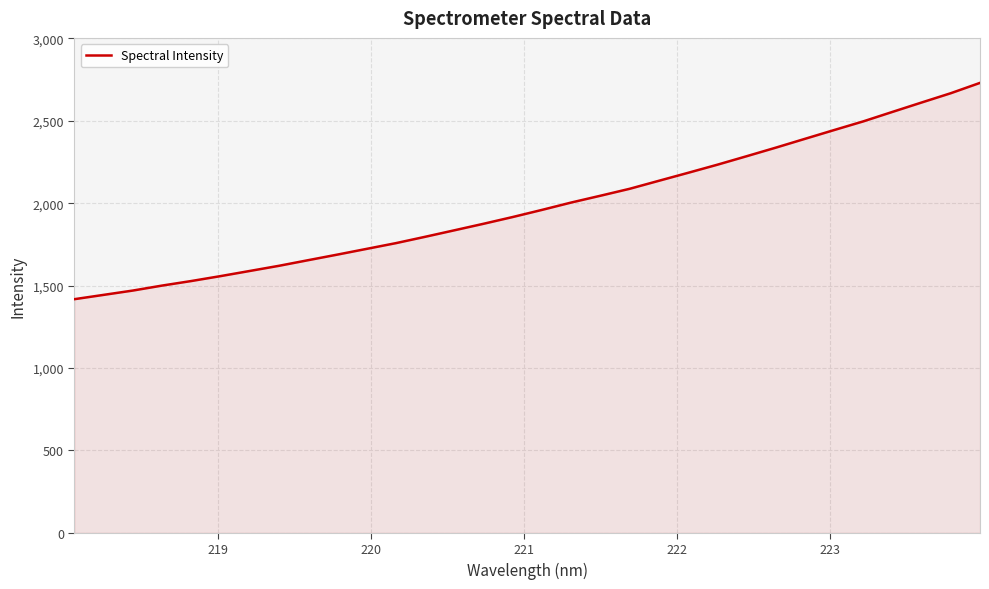

What is the difference between the maximum and minimum values?

1312.2